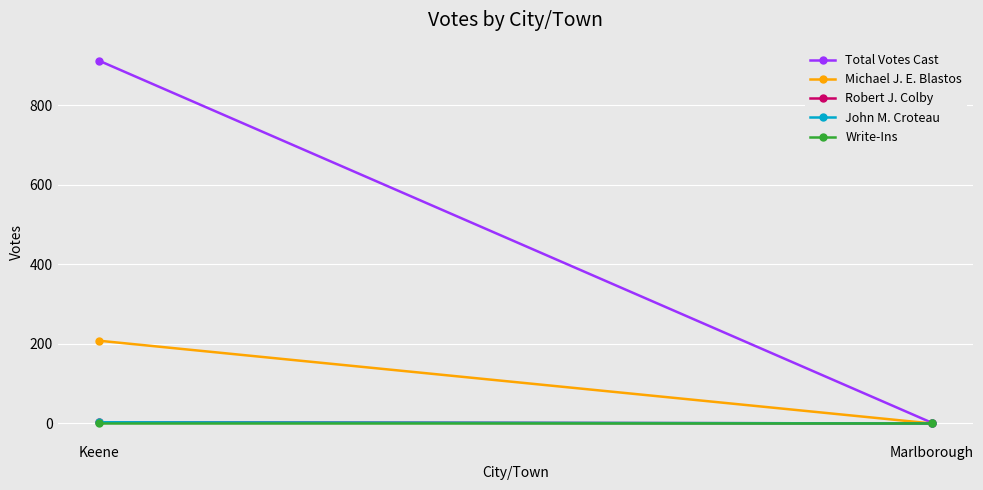

Which label corresponds to the largest value in the chart?

Keene